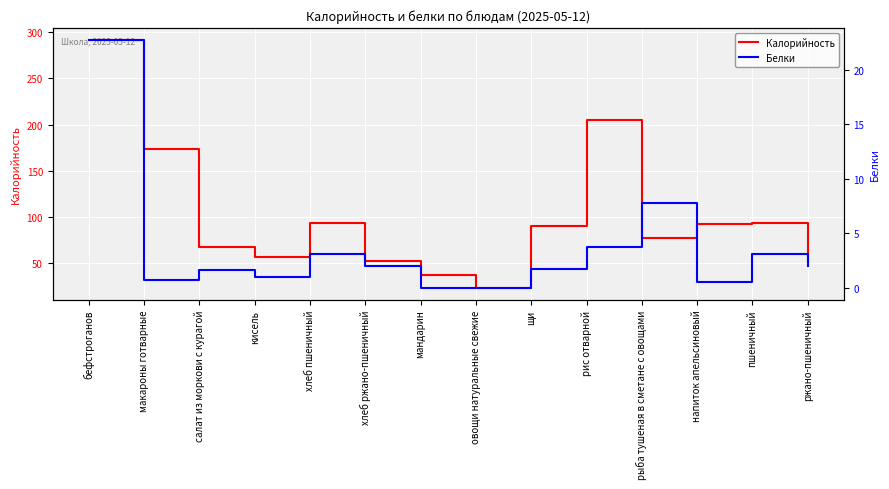

What is the sum of all Белки values?

49.6